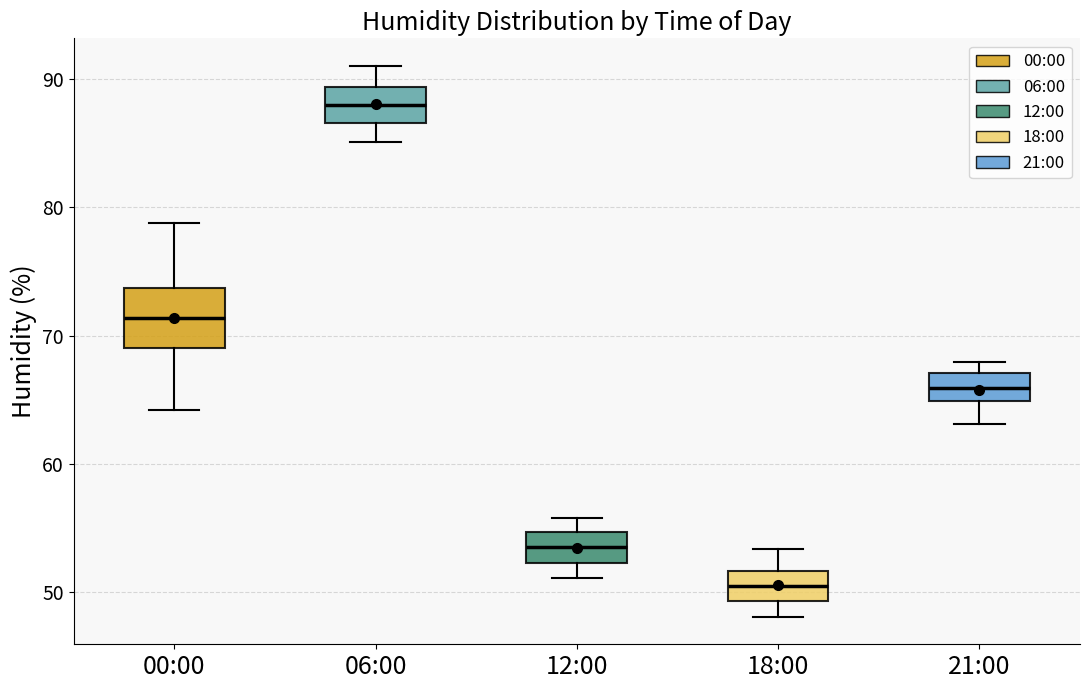

Comparing the boxes themselves (not the whiskers), which one is the tallest?

00:00